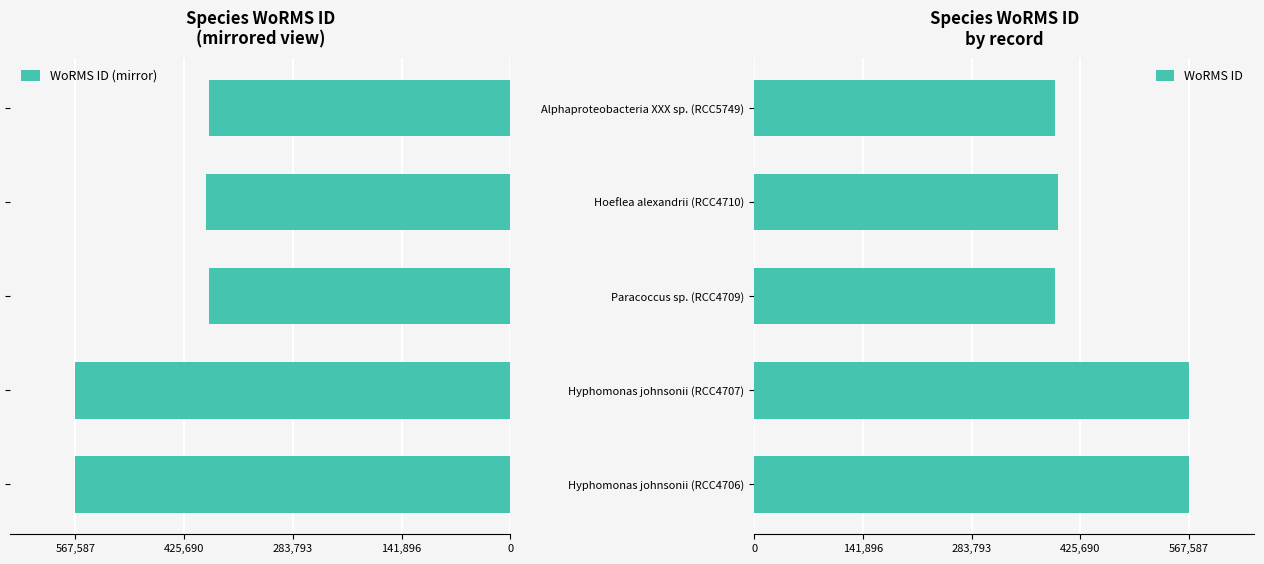

How many values in the WoRMS ID (mirror) series exceed -396518?

2